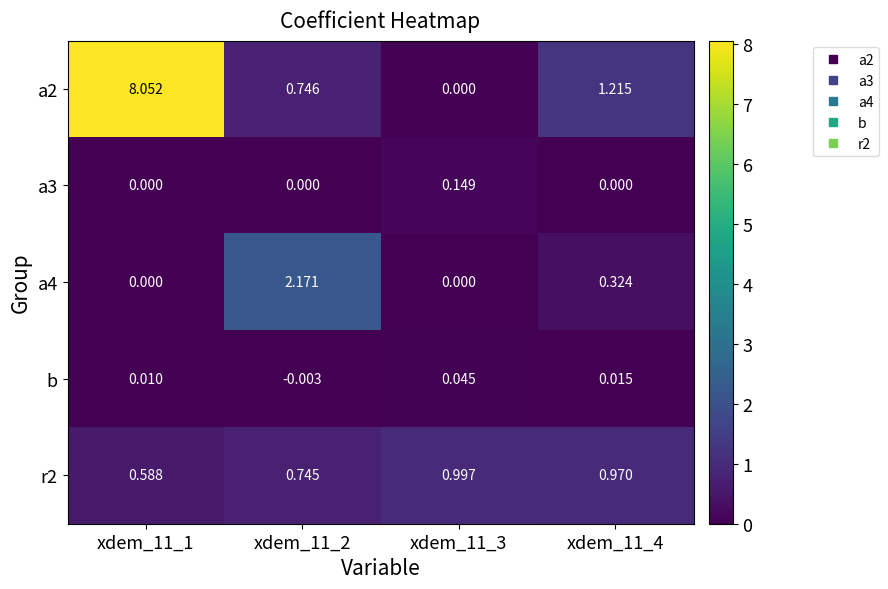

Is the value of b at xdem_11_2 greater than the value of a3 at xdem_11_3?

No